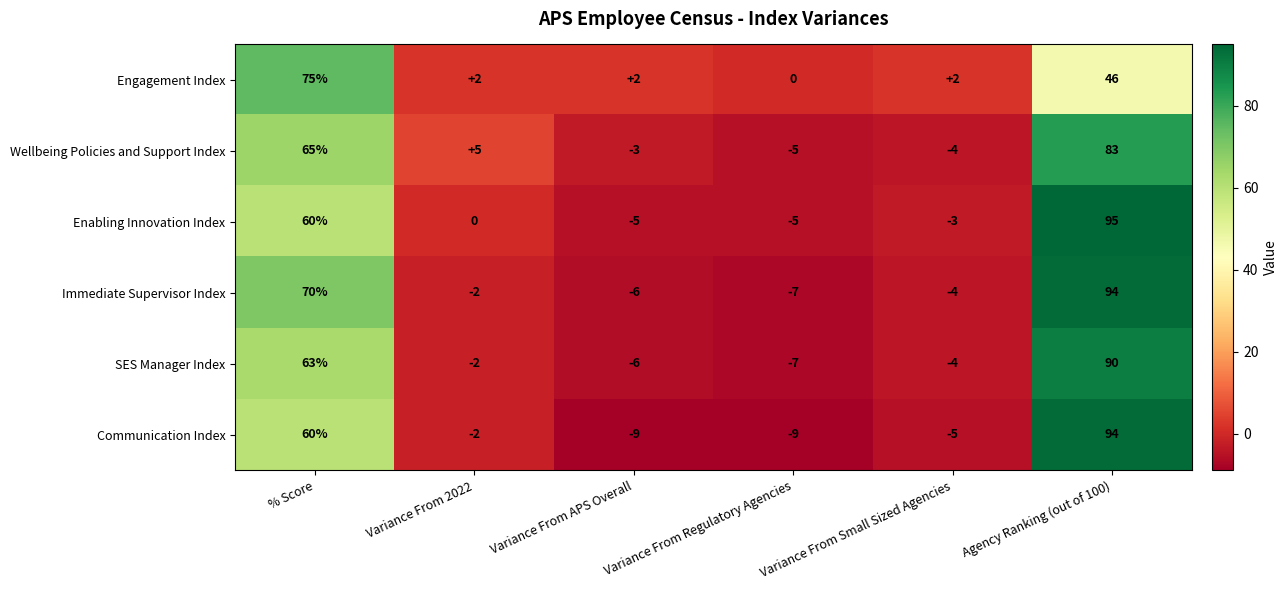

What is the sum of all Communication Index values?

129